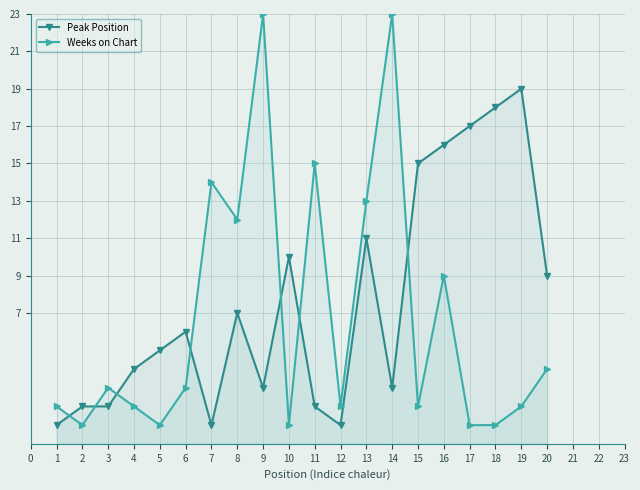

Is the value of Weeks on Chart at 18 greater than the value of Peak Position at 10?

No